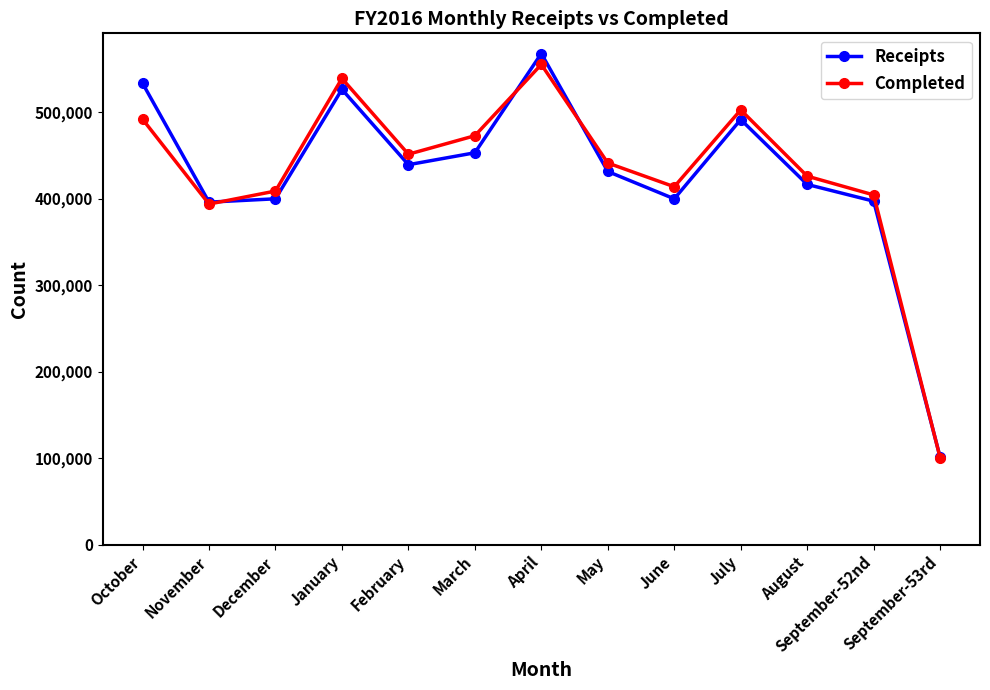

What is the value of the Receipts point at the 3rd from the left?

399906